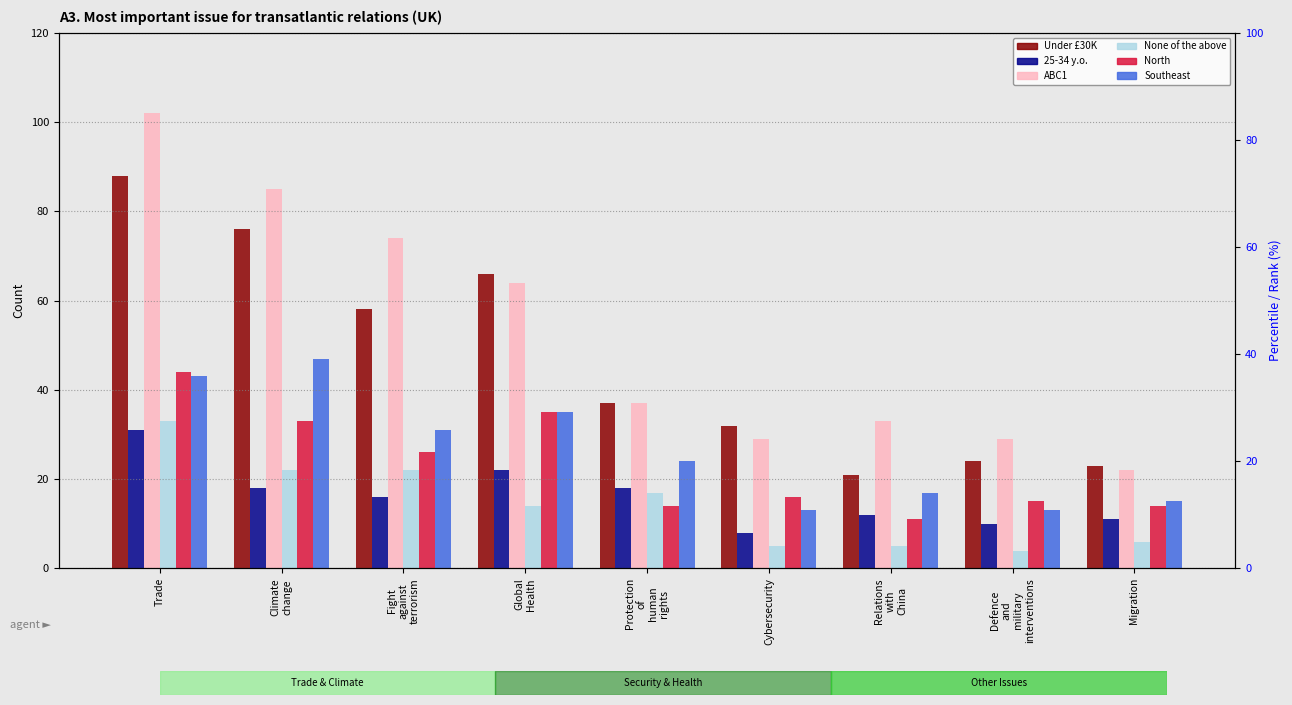

How many bars are there in each group?

6